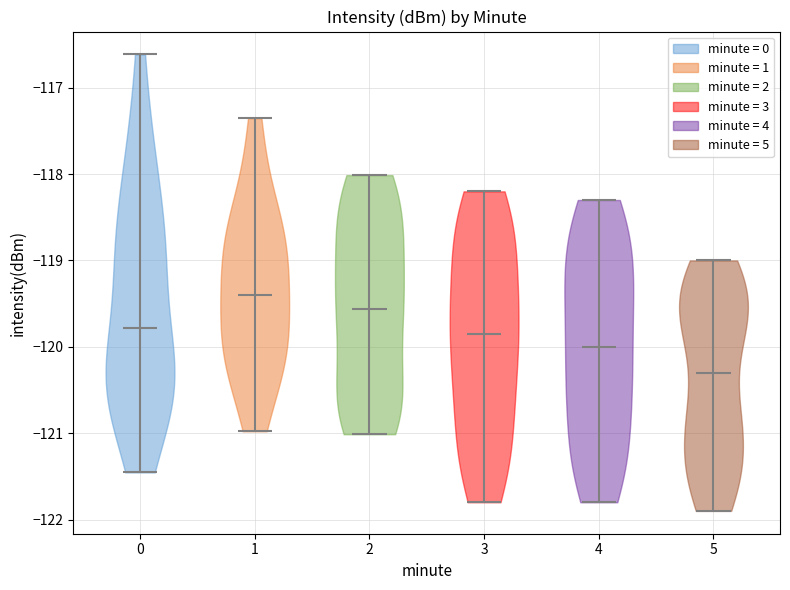

Which violin has the highest median line?

1